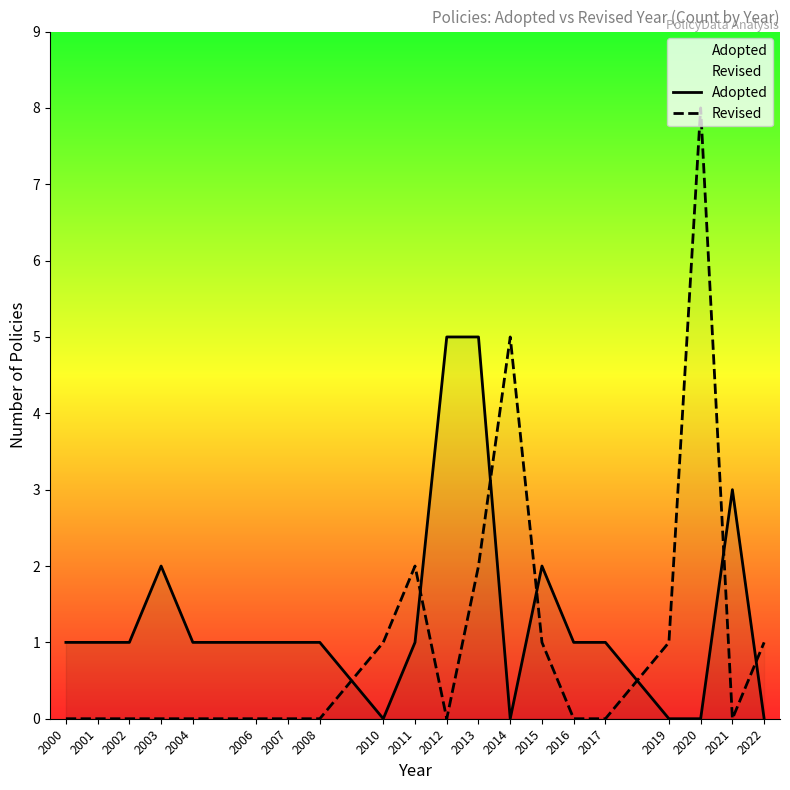

How many lines are shown in the chart?

2